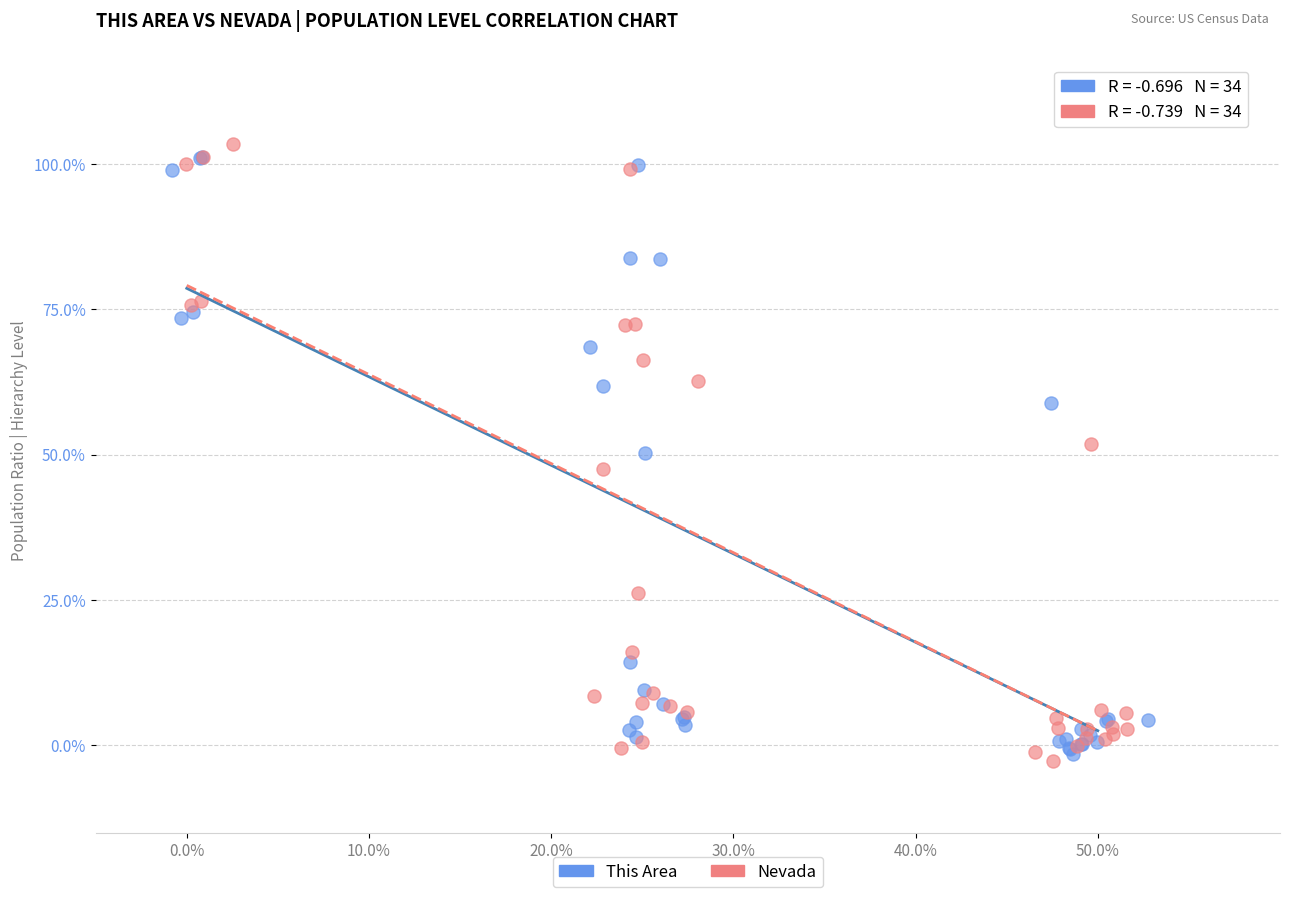

Which series has the largest Y range (max minus min)?

Nevada